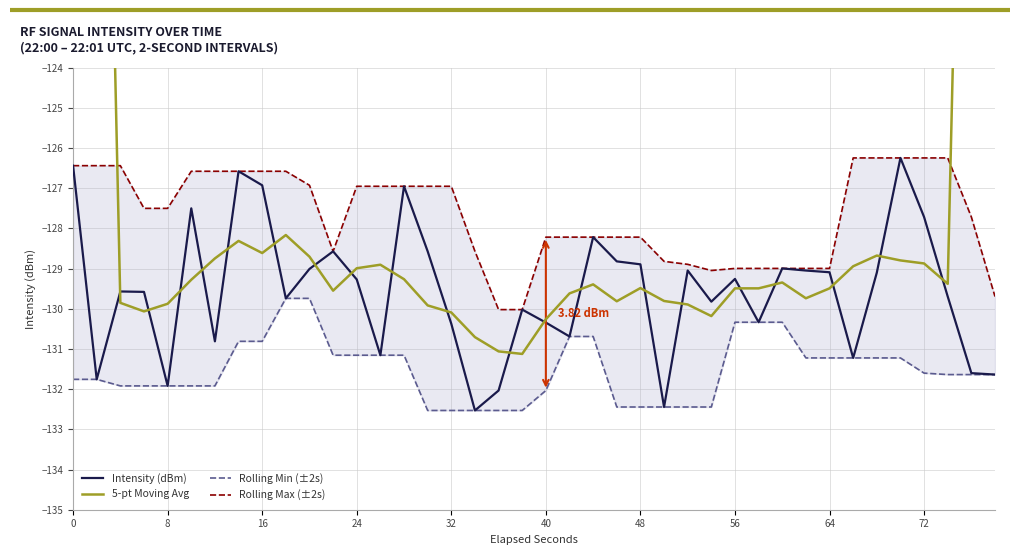

List the series in order of their peak value, highest first.

5-pt Moving Avg, Intensity (dBm), Rolling Max (±2s), Rolling Min (±2s)